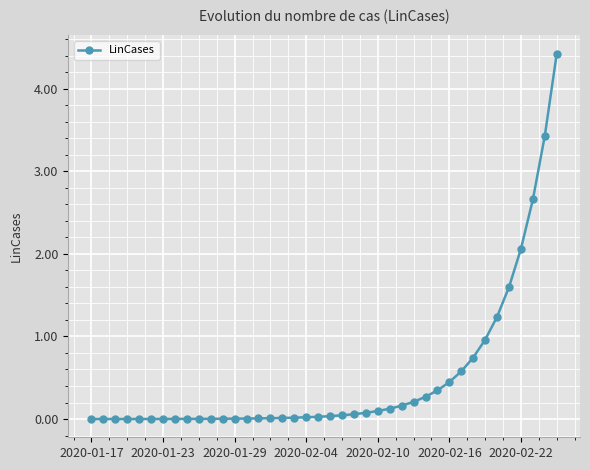

What is the difference between the maximum and minimum values?

4.4